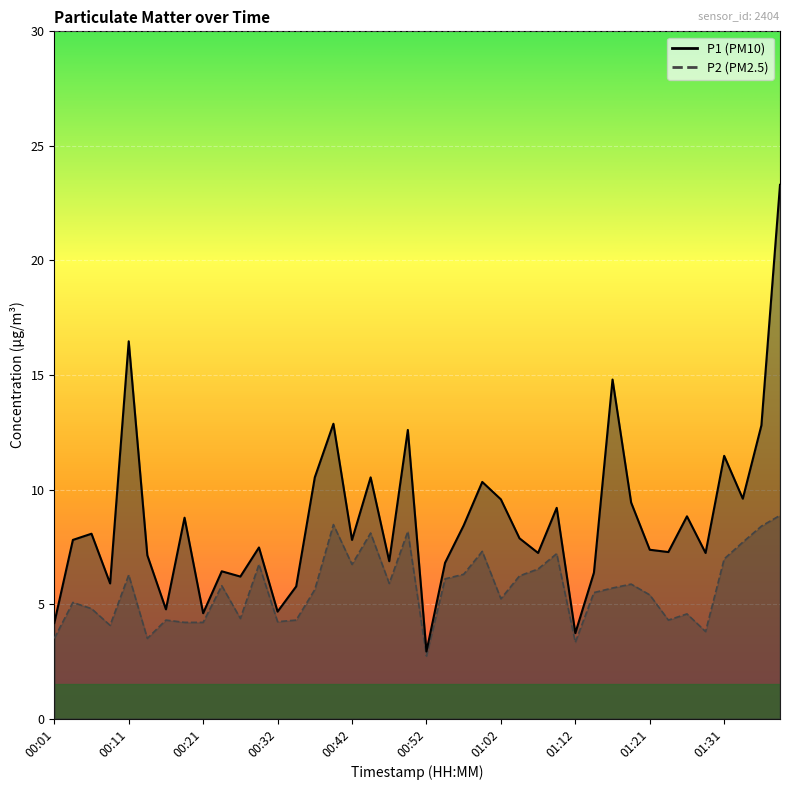

Reading left to right, extract all data points from this chart.

P1: 00:01=4.2	00:04=7.8	00:06=8.1	00:09=5.9	00:11=16.5	00:14=7.1	00:16=4.8	00:19=8.8	00:21=4.6	00:24=6.4	00:27=6.2	00:29=7.5	00:32=4.7	00:34=5.8	00:37=10.5	00:40=12.9	00:42=7.8	00:44=10.5	00:47=6.9	00:50=12.6	00:52=2.9	00:55=6.8	00:57=8.4	01:00=10.3	01:02=9.6	01:04=7.9	01:07=7.2	01:09=9.2	01:12=3.7	01:14=6.4	01:17=14.8	01:19=9.4	01:21=7.4	01:24=7.3	01:26=8.8	01:29=7.2	01:31=11.5	01:34=9.6	01:36=12.8	01:38=23.3
P2: 00:01=3.5	00:04=5.1	00:06=4.8	00:09=4.1	00:11=6.3	00:14=3.5	00:16=4.3	00:19=4.2	00:21=4.2	00:24=5.8	00:27=4.4	00:29=6.7	00:32=4.2	00:34=4.3	00:37=5.6	00:40=8.5	00:42=6.7	00:44=8.1	00:47=5.9	00:50=8.2	00:52=2.7	00:55=6.1	00:57=6.3	01:00=7.3	01:02=5.2	01:04=6.2	01:07=6.5	01:09=7.2	01:12=3.3	01:14=5.5	01:17=5.7	01:19=5.9	01:21=5.4	01:24=4.3	01:26=4.6	01:29=3.8	01:31=7.0	01:34=7.7	01:36=8.4	01:38=8.9